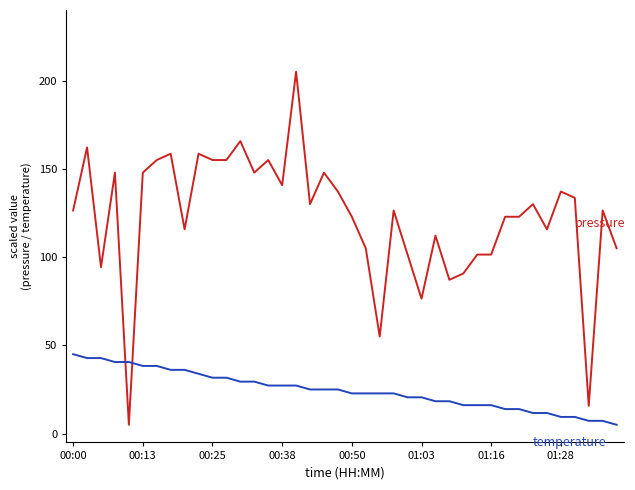

How many lines are shown in the chart?

2